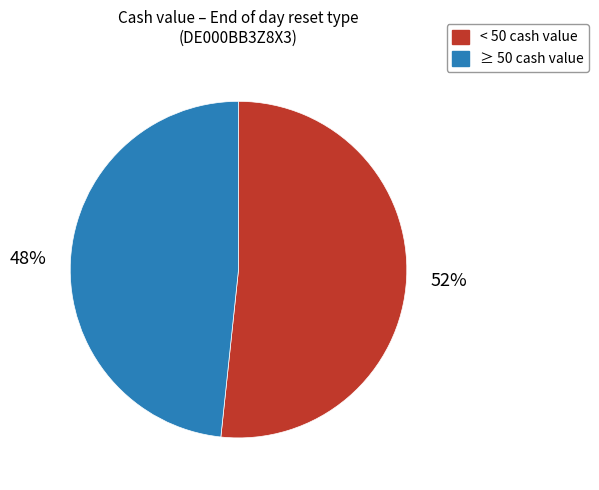

To the nearest percent, what is the average slice percentage?

50%